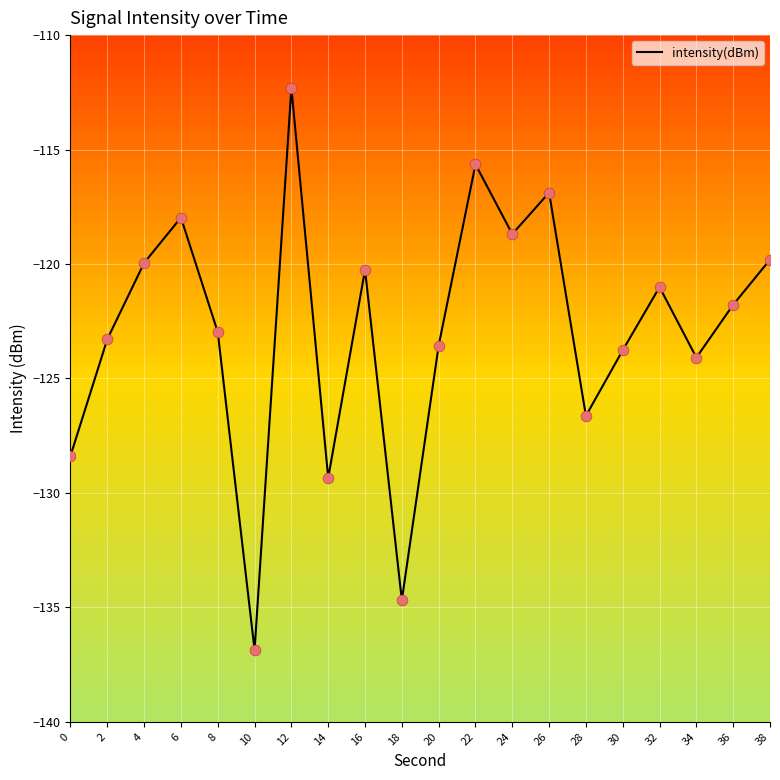

What is the change in value from 30 to 36?

+2.0